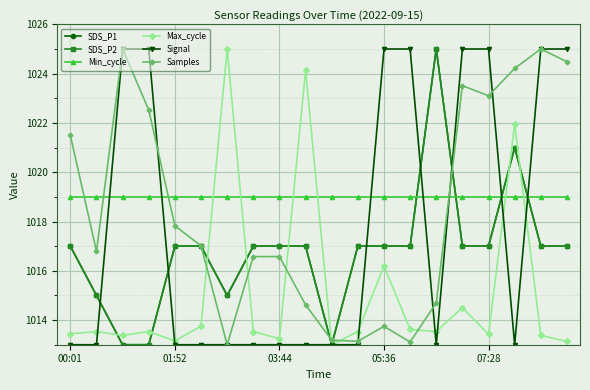

Where does the SDS_P1 series first go above 1017?

14